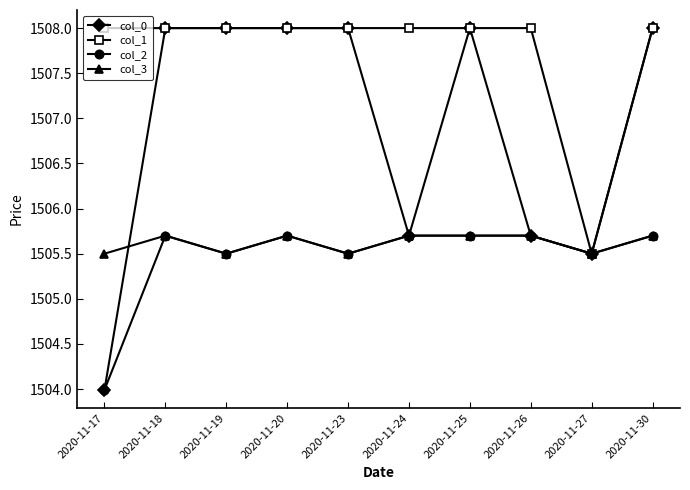

Count the number of data series in this chart.

4